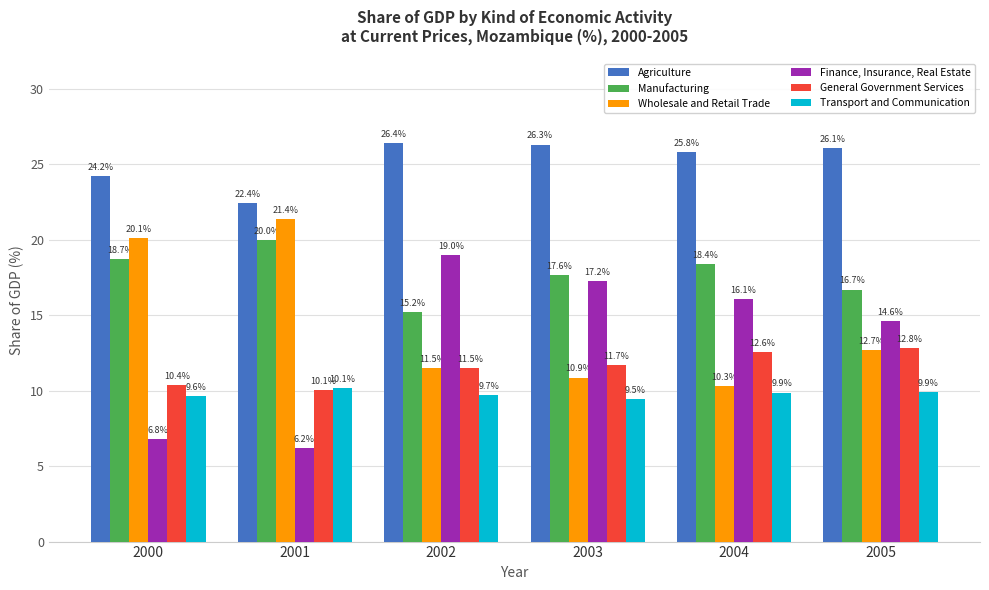

True or false: Transport and Communication has a value of 15.8 at 2000.

False